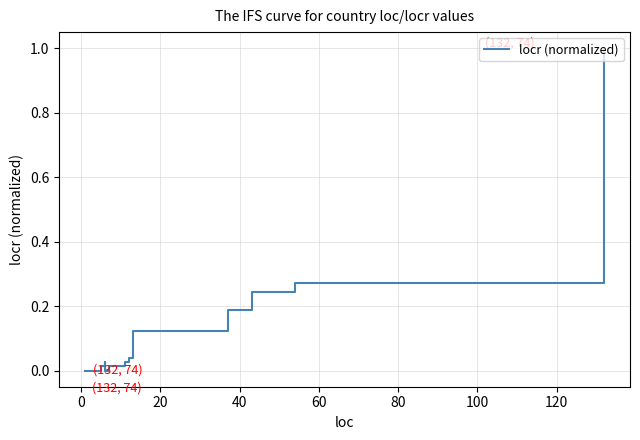

True or false: the data shows 0.1 at 15.

False